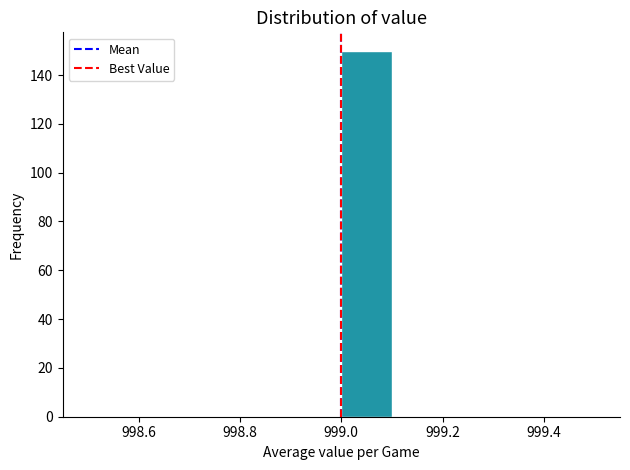

Reading left to right, transcribe this chart: for each bar, give the range it covers on the x-axis and its height. The values are not printed on the chart, so give them approximately, as read against the axis.

998.5 to 998.6: 0
998.6 to 998.7: 0
998.7 to 998.8: 0
998.8 to 998.9: 0
998.9 to 999.0: 0
999.0 to 999.1: 150
999.1 to 999.2: 0
999.2 to 999.3: 0
999.3 to 999.4: 0
999.4 to 999.5: 0